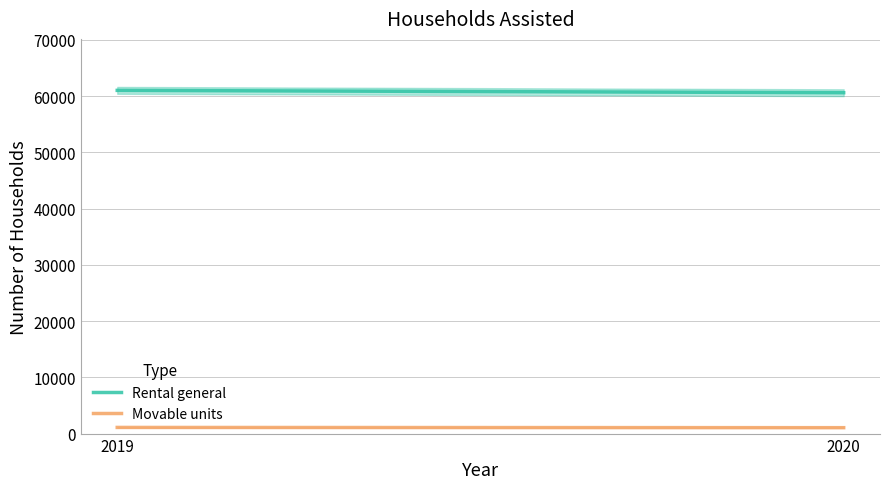

Rank the series by their maximum value, from highest to lowest.

Rental general, Movable units